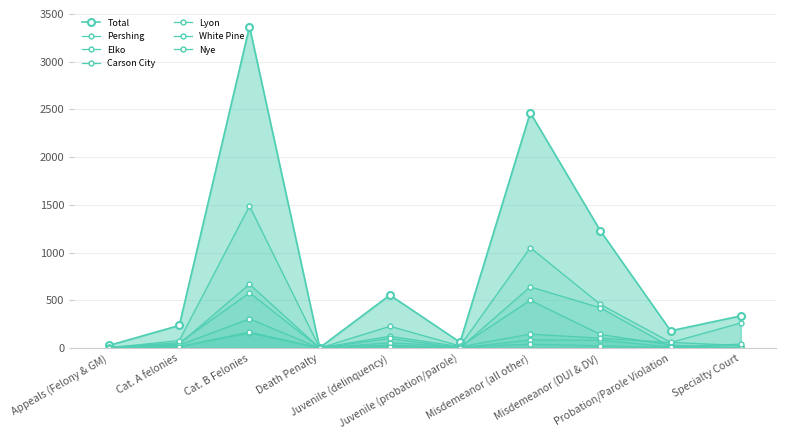

Rank the series at Probation/Parole Violation from highest to lowest value.

Lyon, Carson City, Elko, Nye, Pershing, White Pine